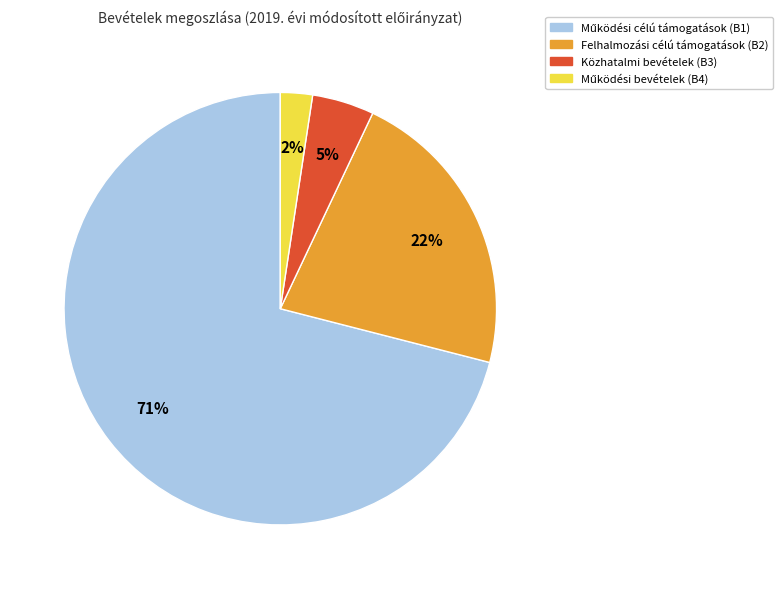

To the nearest percent, what is the difference between the largest and smallest slice percentages?

69%